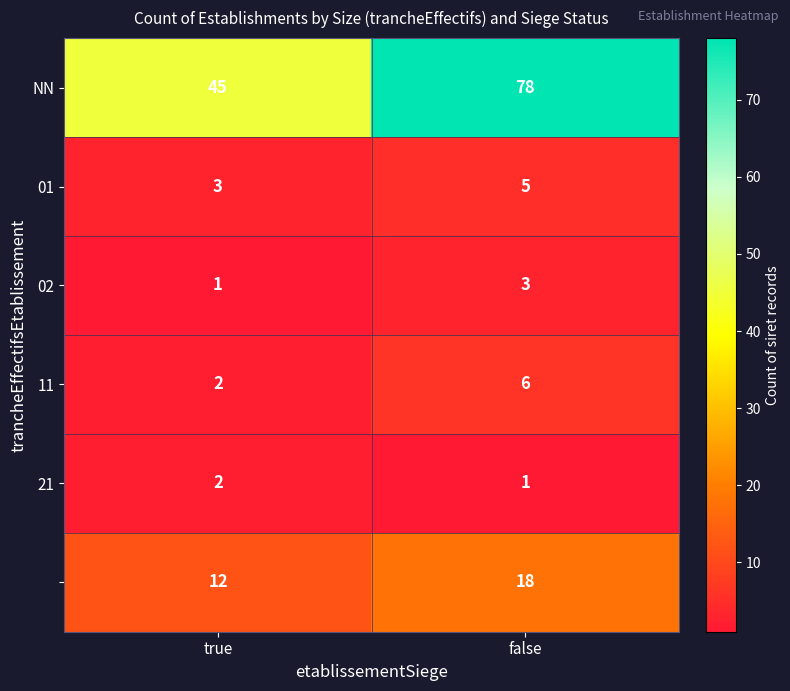

What is the maximum value shown in the chart?

78